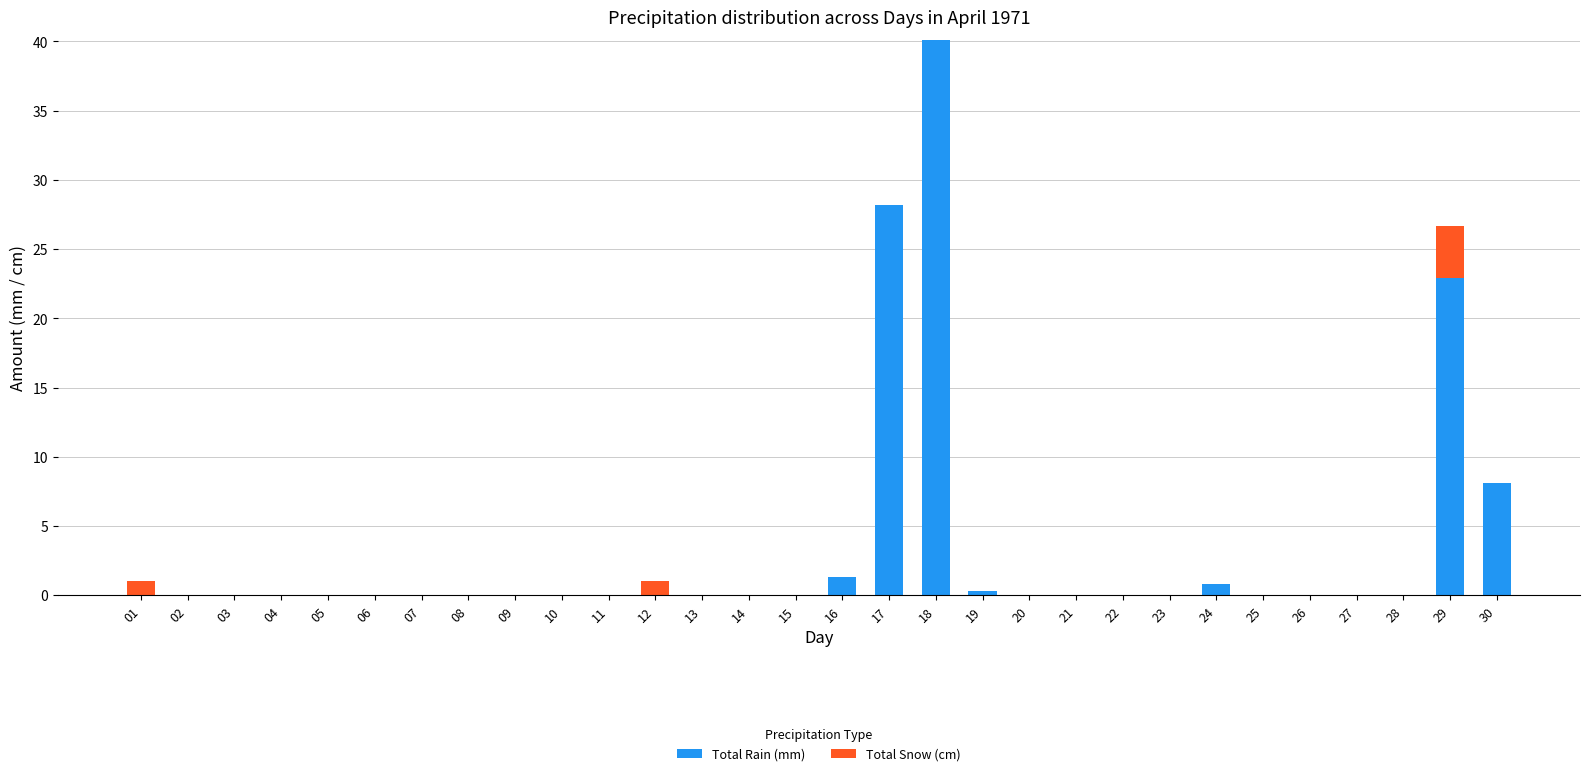

What is the sum of all Total Rain (mm) values?

101.7